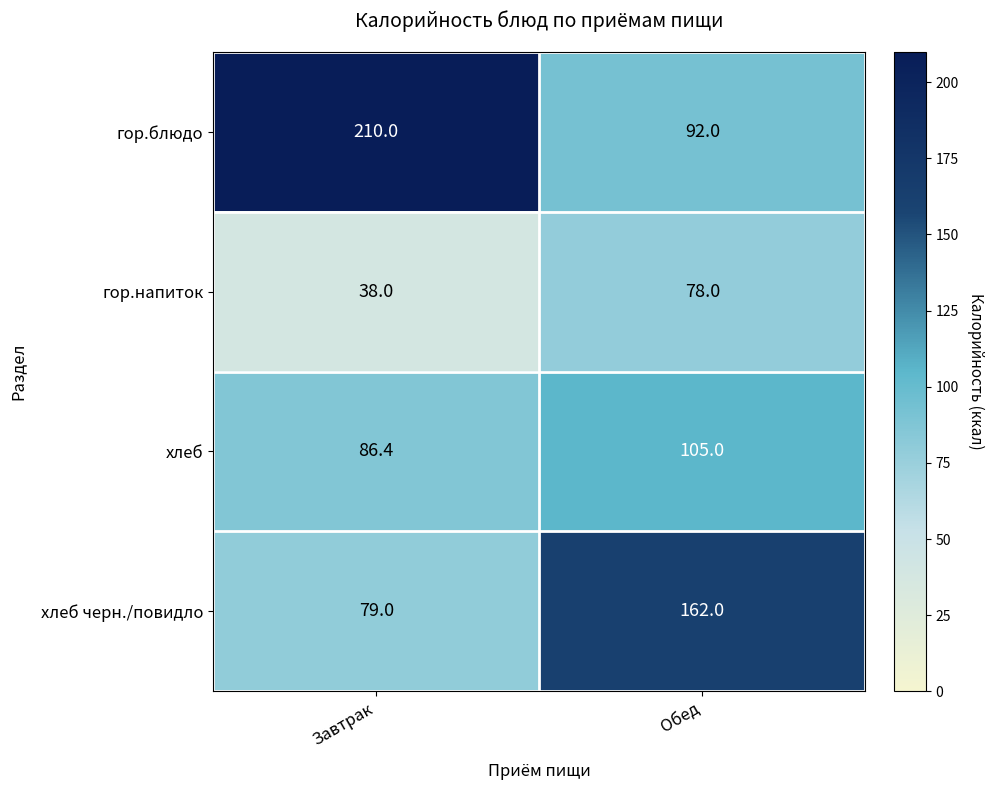

What is the sum of all гор.блюдо values?

302.0